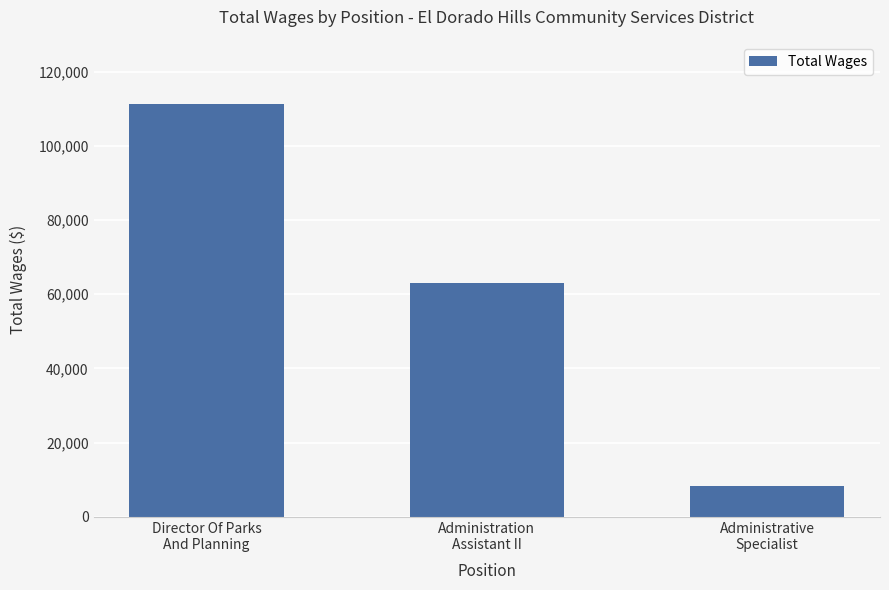

Count the values in the range 8379 to 111201.

3